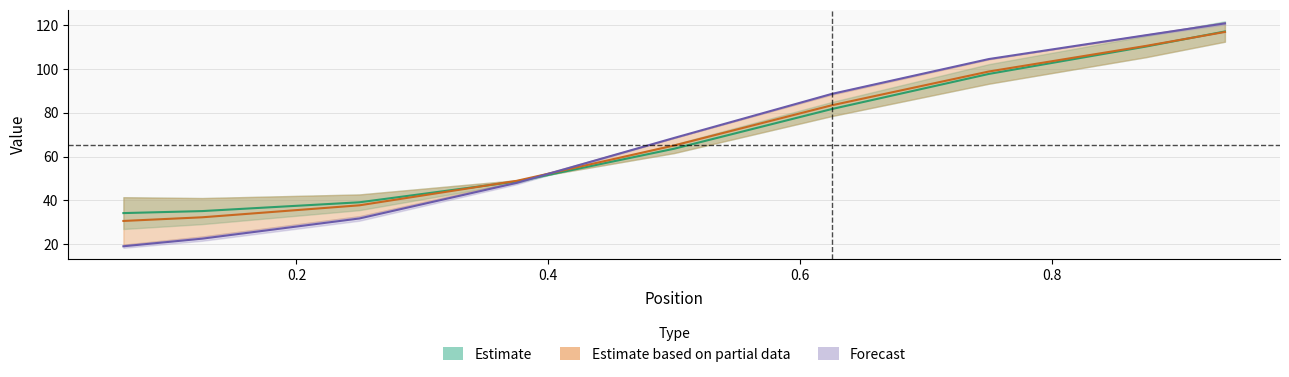

How many lines are shown in the chart?

3